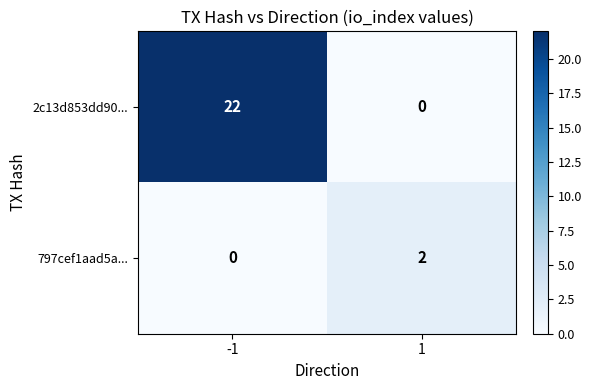

List the series in order of their peak value, lowest first.

797cef1aad5a..., 2c13d853dd90...